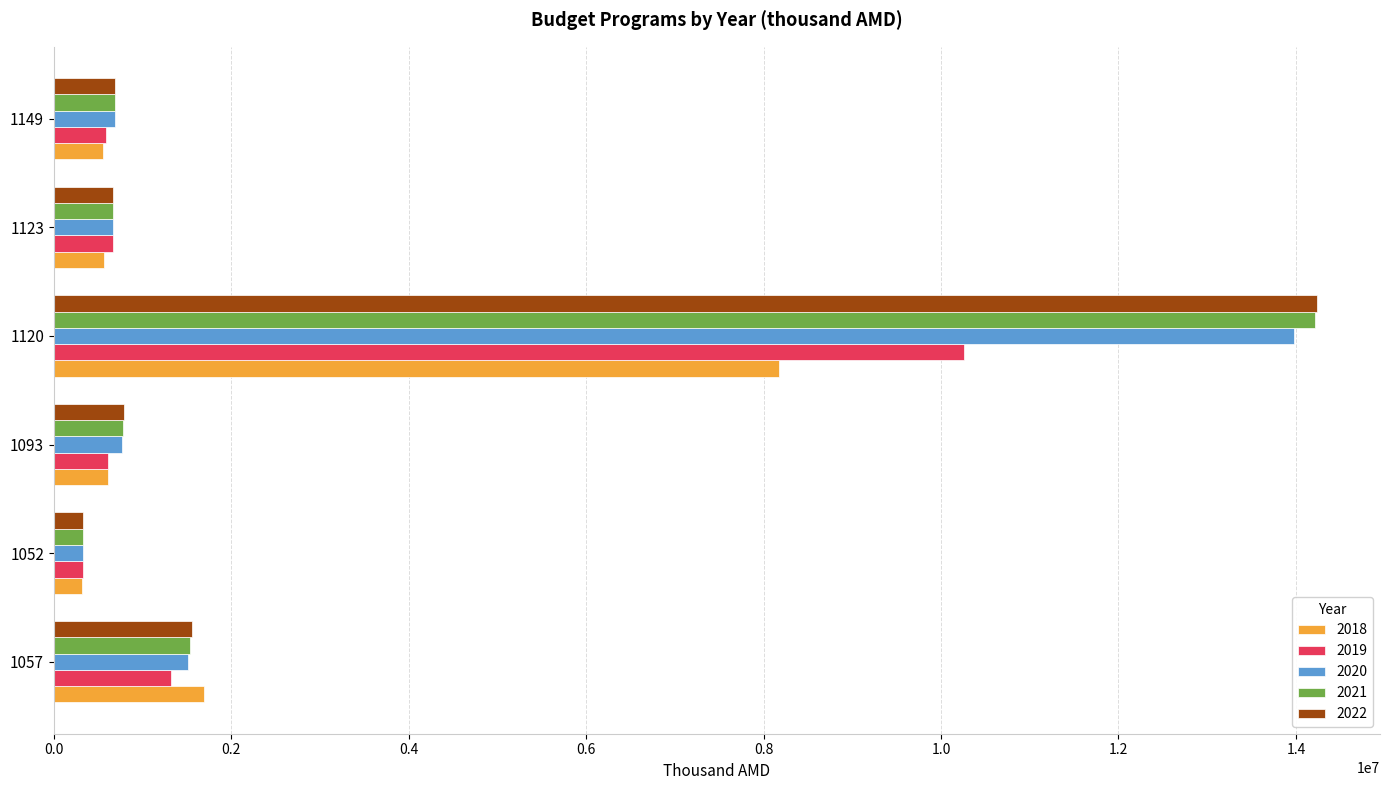

What is the sum of the 2022 values at 1149 and 1093?

1476181.2